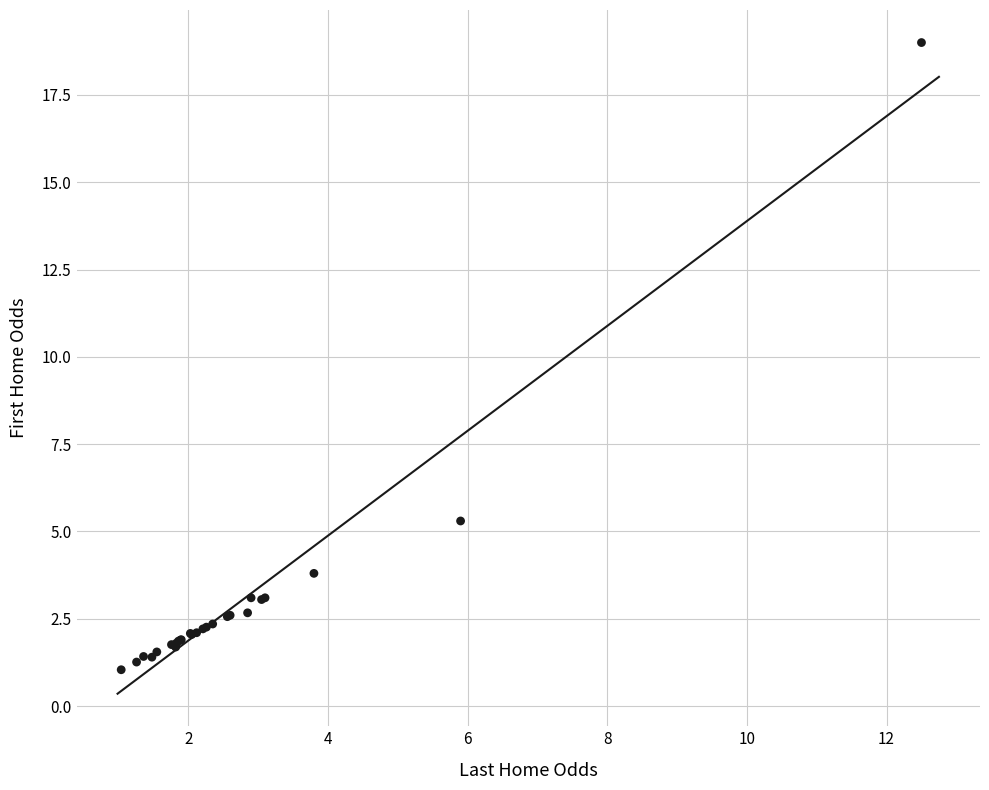

What Y value in the scatter plot is closest to 10?

5.3